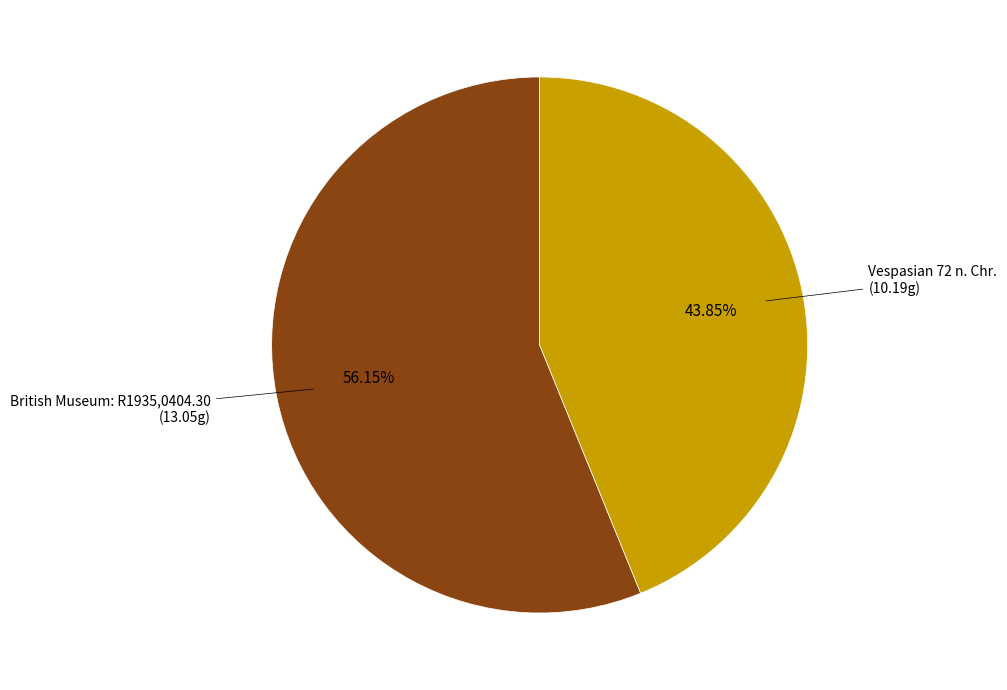

Is there a majority slice in this chart?

Yes